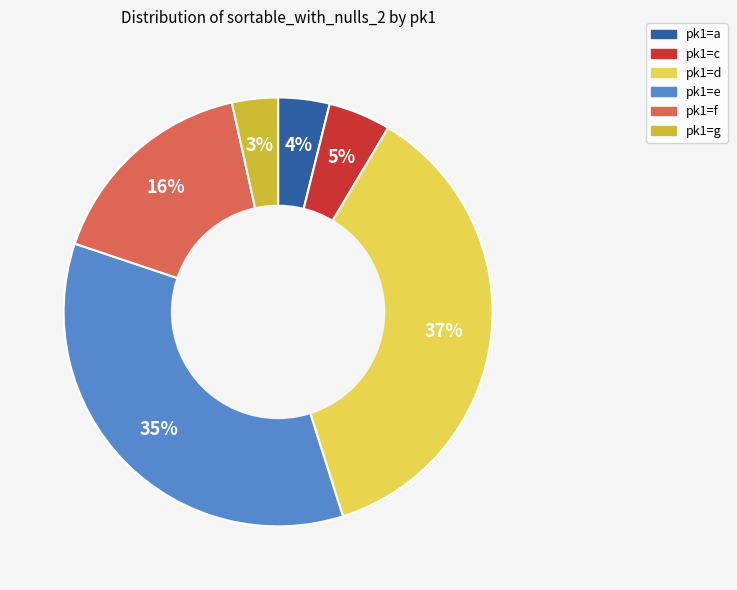

Is there any slice that represents more than half of the pie?

No